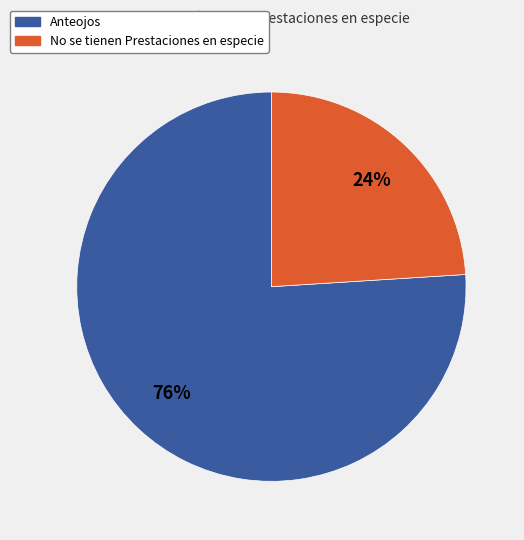

To the nearest percent, what percentage of the pie is No se tienen Prestaciones en especie?

24%